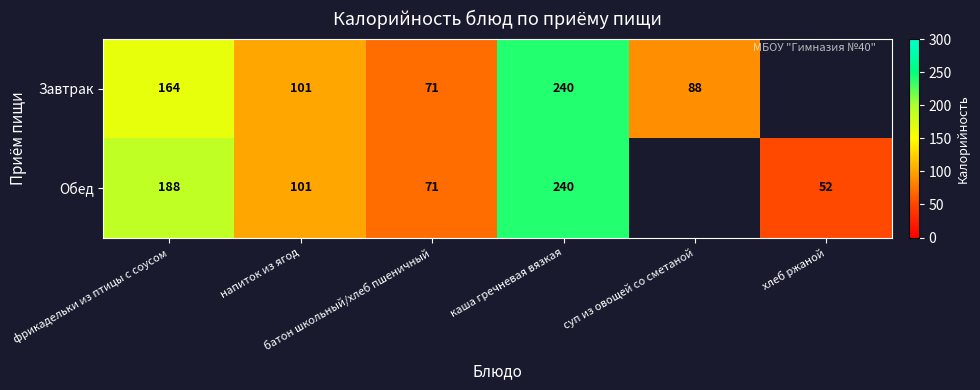

The value of Обед at батон школьный/хлеб пшеничный is 106.1. True or false?

False